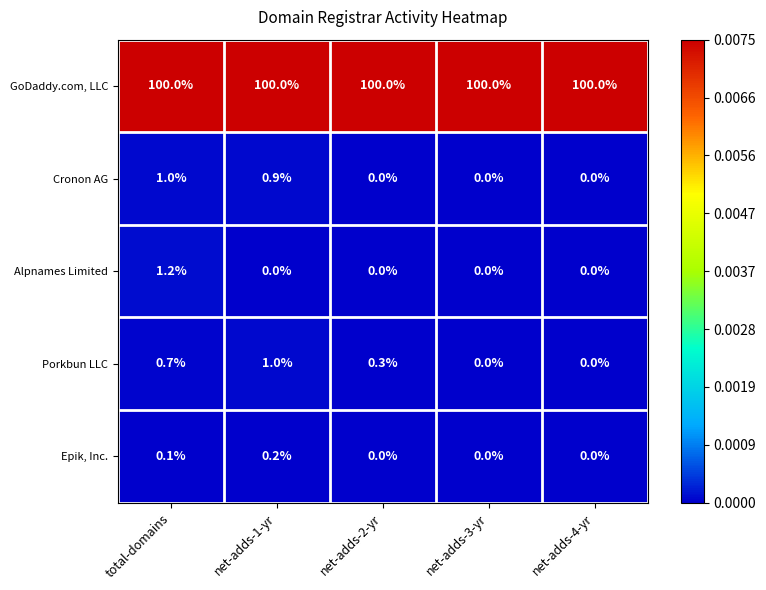

Is it true that GoDaddy.com, LLC equals 100.0 at net-adds-3-yr?

True